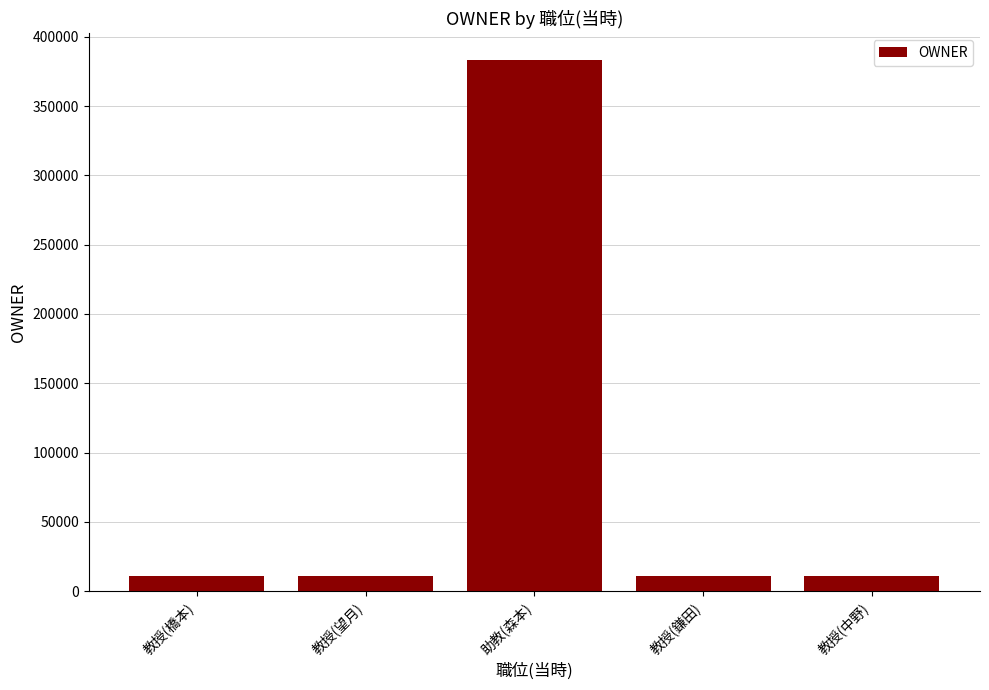

What is the label of the 2nd bar from the left?

教授(望月)